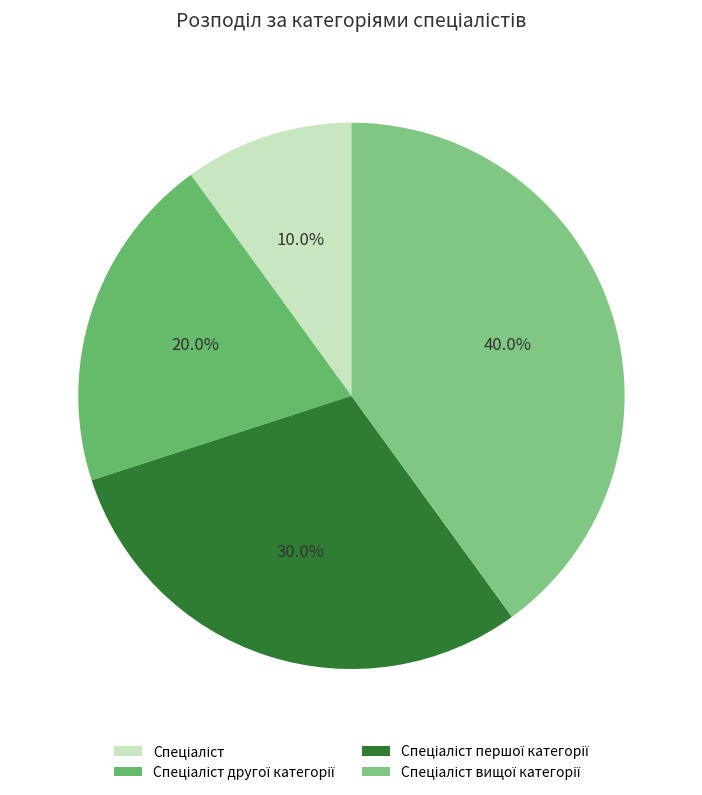

What percentage is NOT represented by Спеціаліст вищої категорії?

60.0%